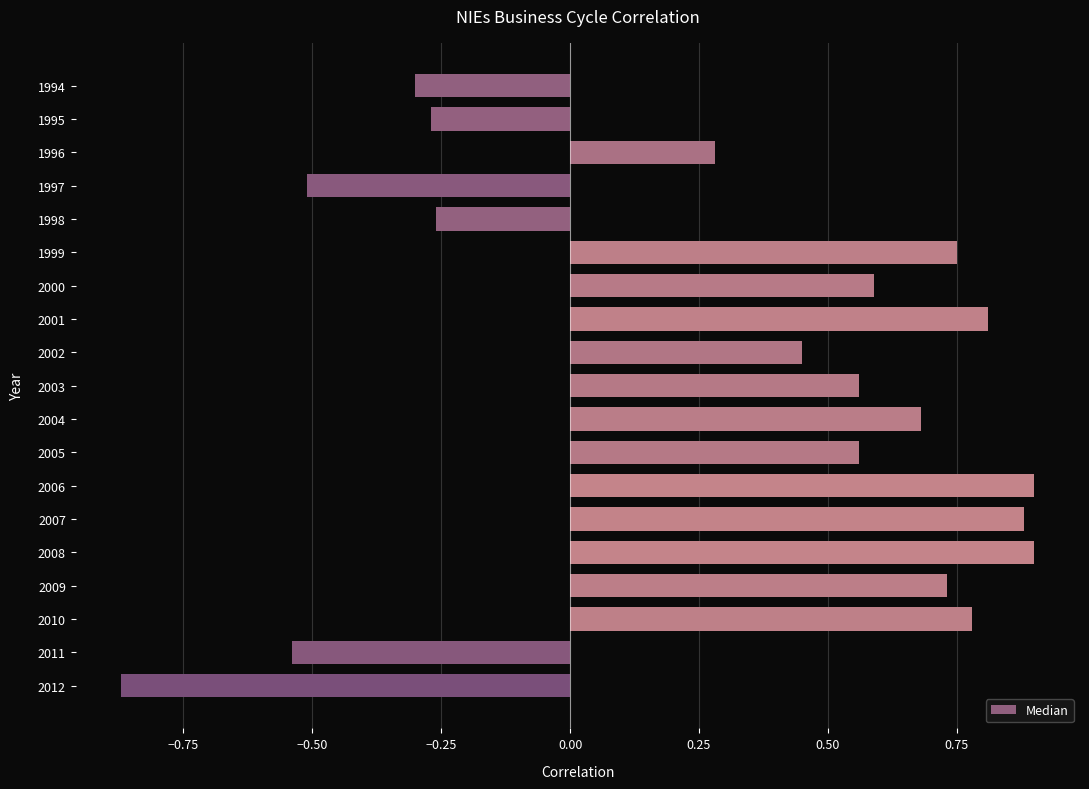

What is the difference between the maximum and minimum values?

1.8